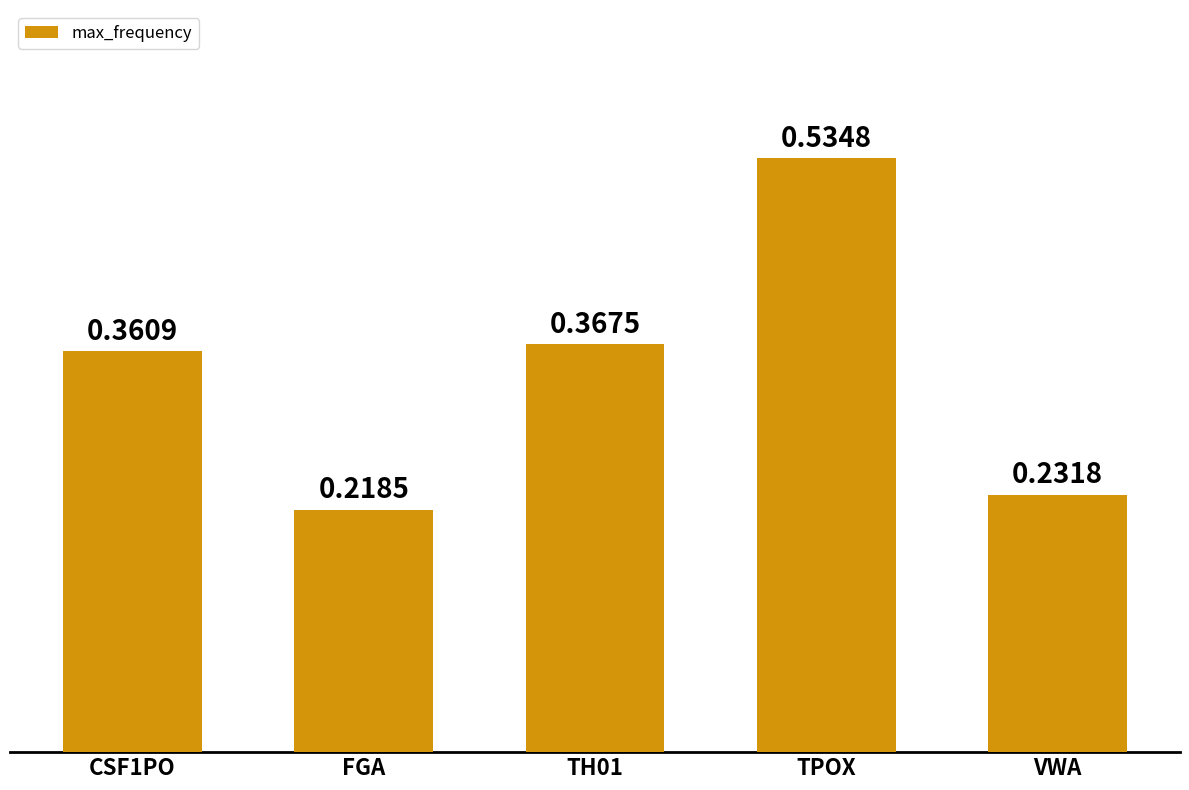

Where is the data nearest to the value 0?

FGA